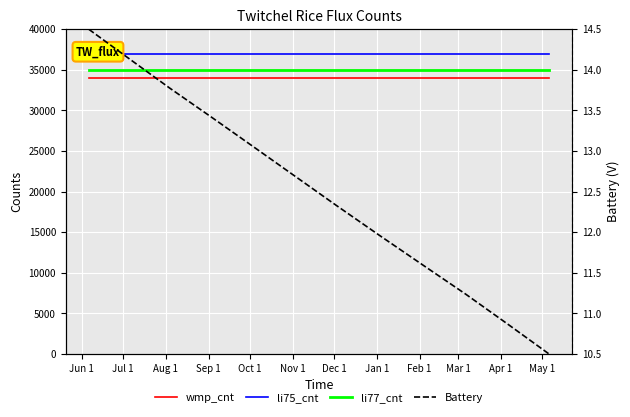

Rank the series at Jul 1 from lowest to highest value.

Battery, wmp_cnt, li77_cnt, li75_cnt